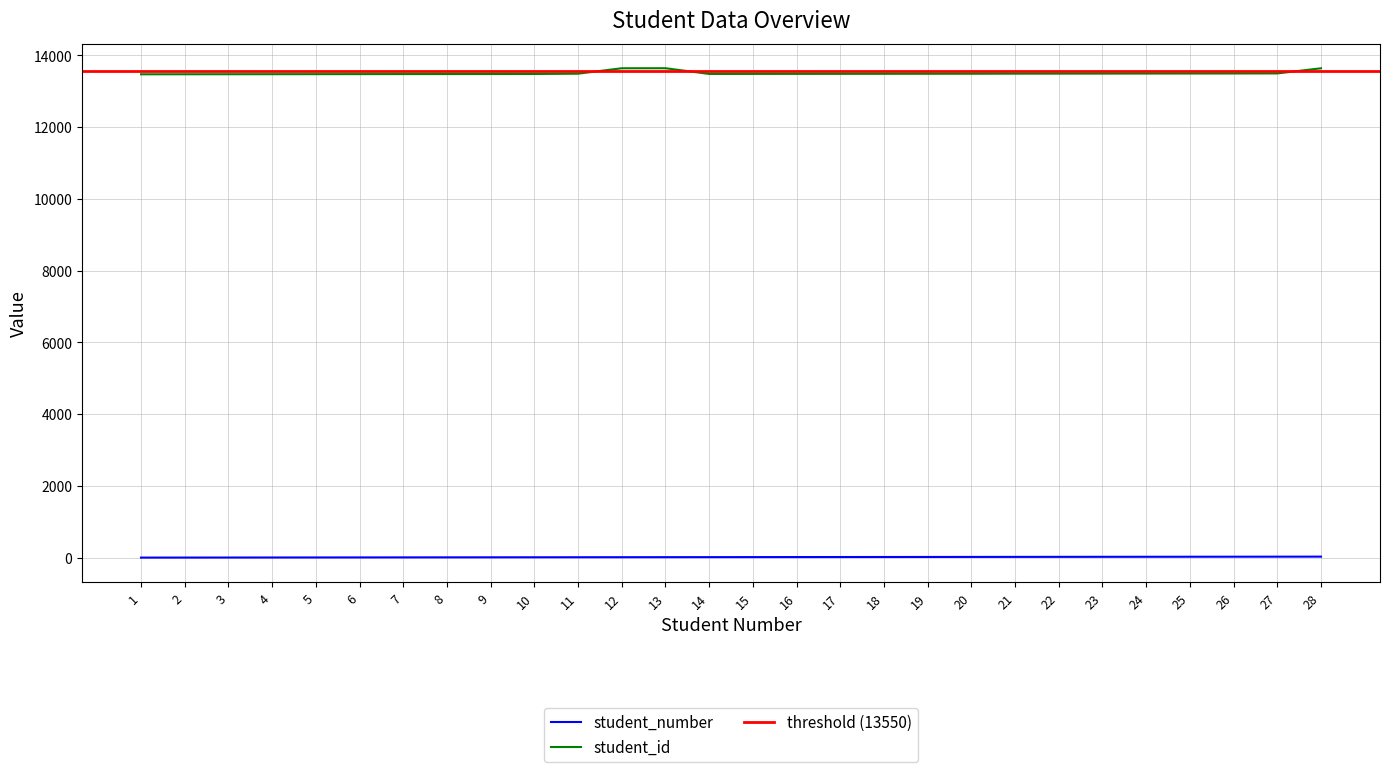

True or false: student_number and student_id cross at least once.

False